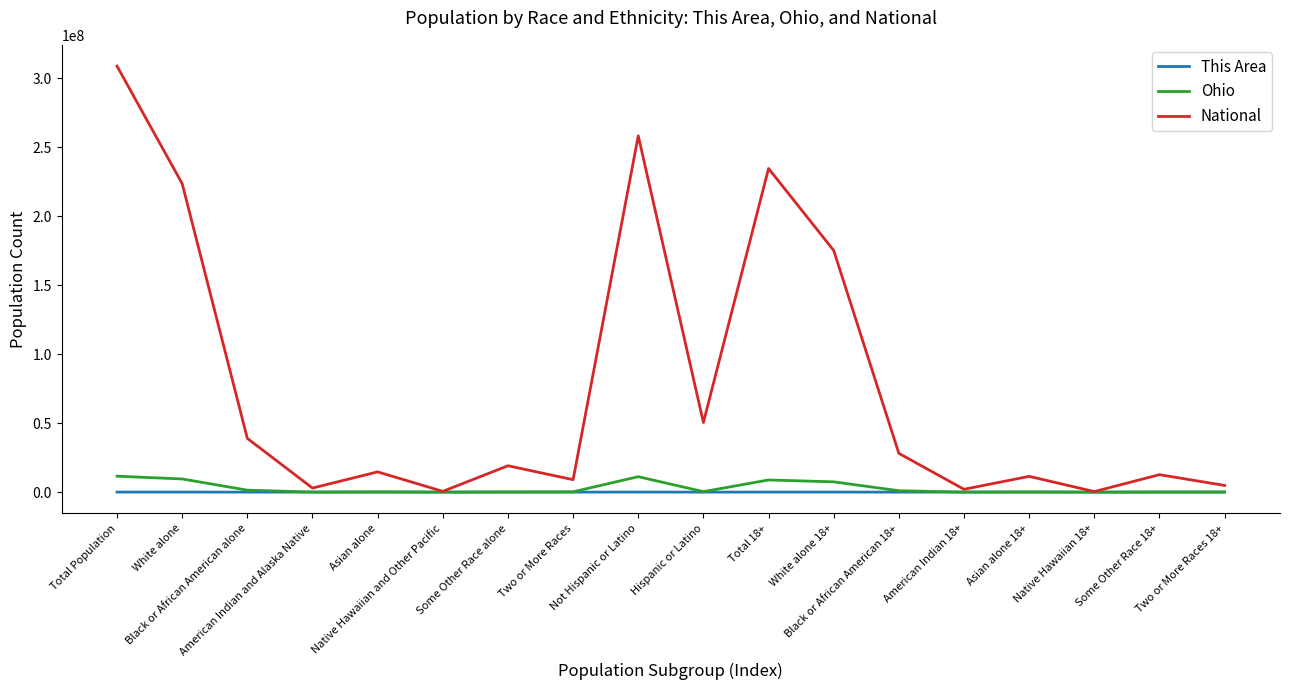

What is the highest value of the National series?

308745538